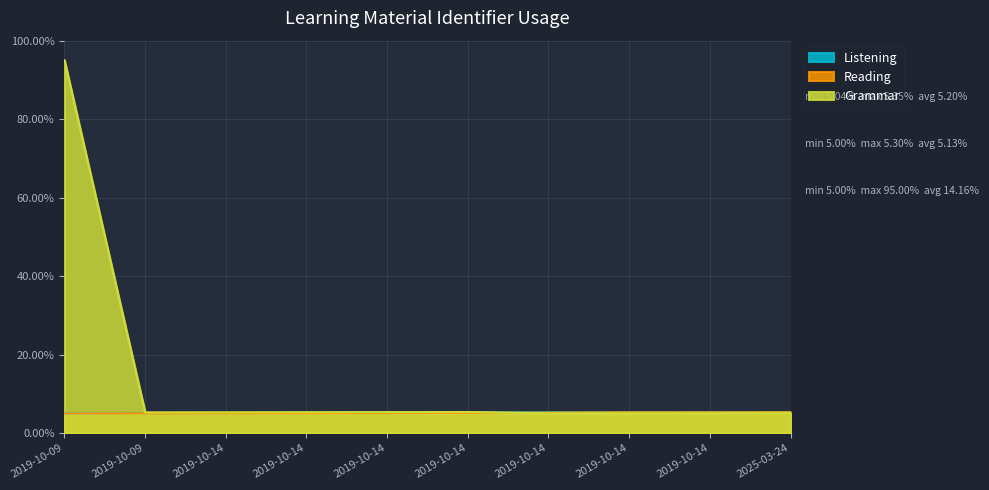

Reading right to left, transcribe all the data shown in this chart.

Listening: 2025-03-24=5.4	2019-10-14=5.3	2019-10-14=5.3	2019-10-14=5.3	2019-10-14=5.3	2019-10-14=5.2	2019-10-14=5.1	2019-10-14=5.1	2019-10-09=5.1	2019-10-09=5.0
Reading: 2025-03-24=5.3	2019-10-14=5.3	2019-10-14=5.3	2019-10-14=5.2	2019-10-14=5.1	2019-10-14=5.1	2019-10-14=5.1	2019-10-14=5.0	2019-10-09=5.0	2019-10-09=5.0
Grammar: 2025-03-24=5.1	2019-10-14=5.0	2019-10-14=5.0	2019-10-14=5.0	2019-10-14=5.4	2019-10-14=5.3	2019-10-14=5.3	2019-10-14=5.3	2019-10-09=5.3	2019-10-09=95.0